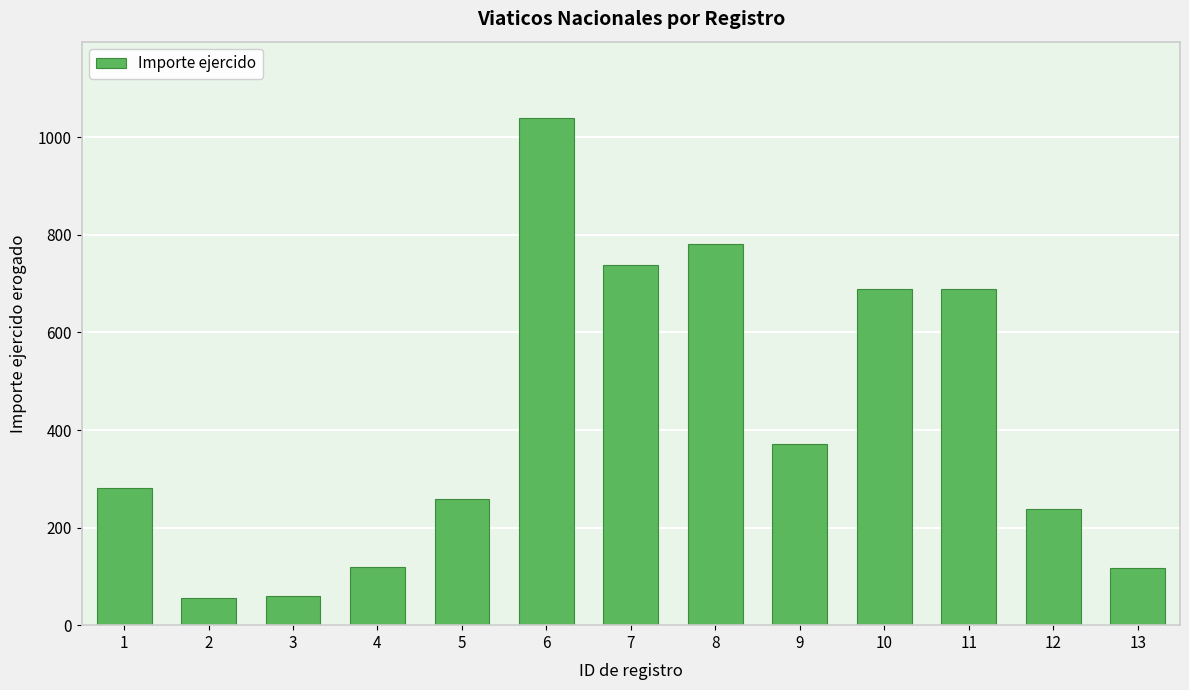

What is the value of the 3rd bar from the left?

59